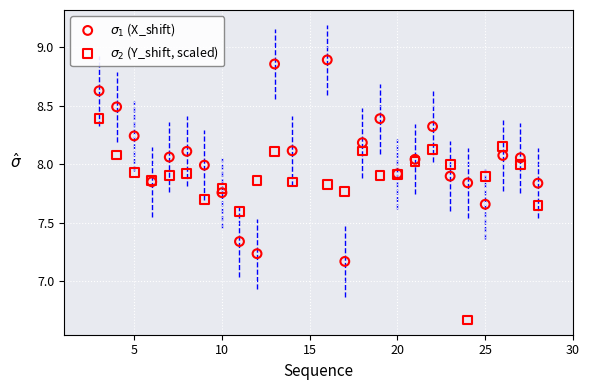

What is the X range (max minus min) for the scatter plot?

25.0